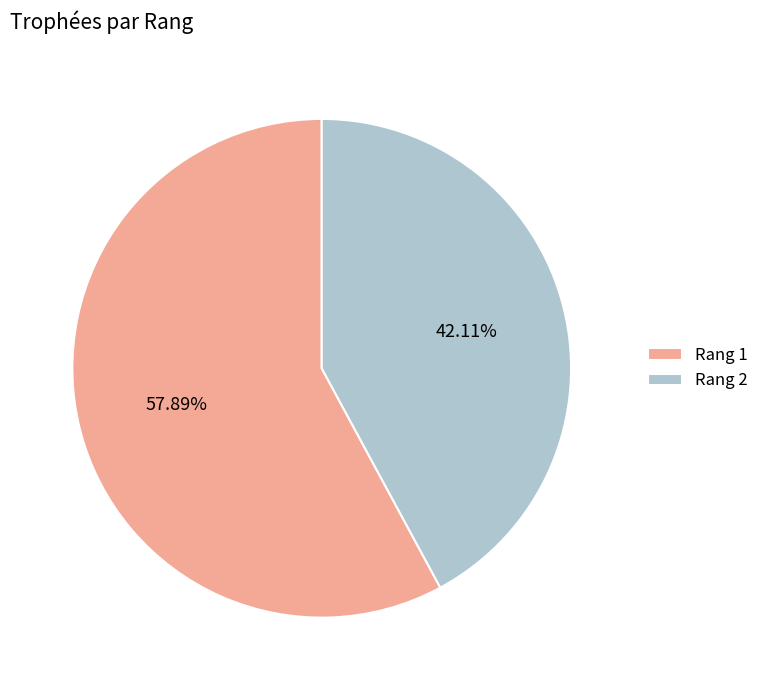

Does Rang 1 represent more than half of the total?

Yes